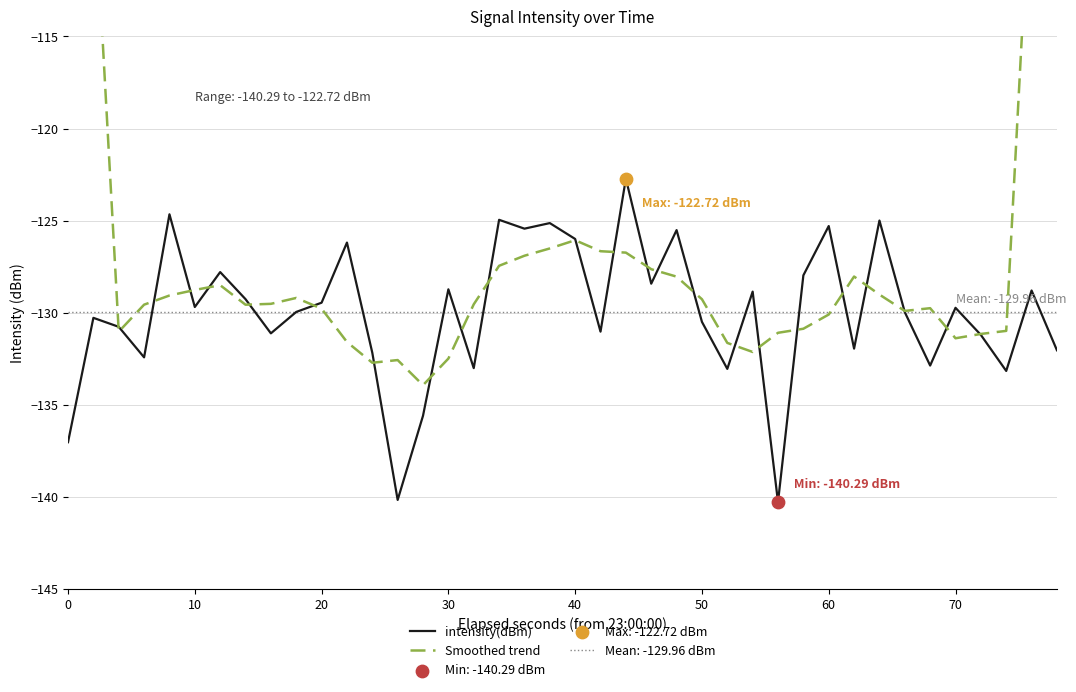

What is the lowest value of the intensity(dBm) series?

-140.3